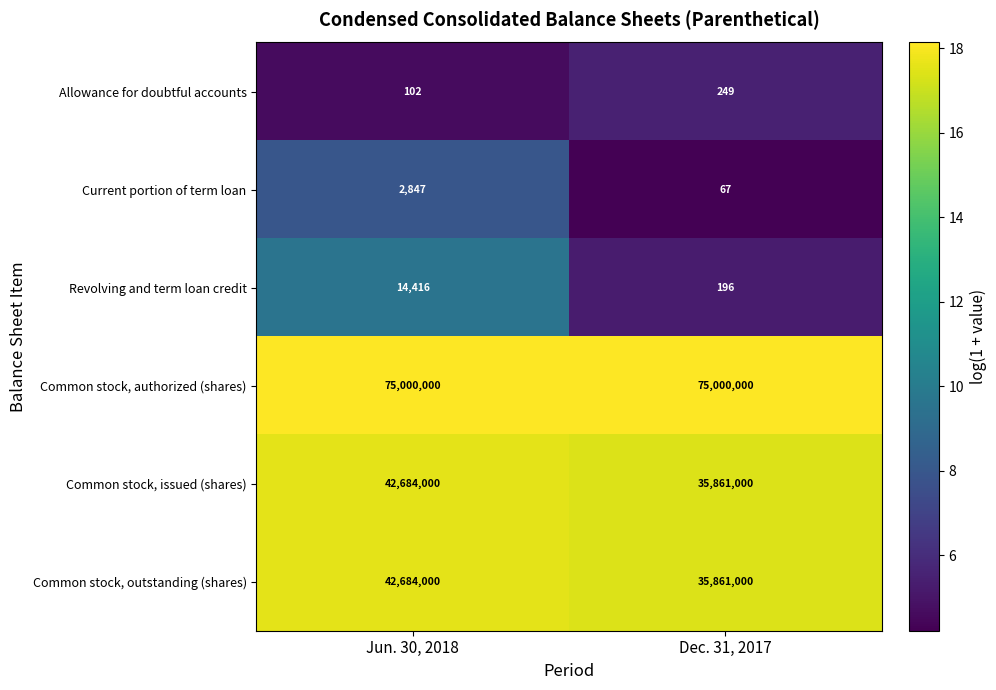

At which category is the sum across all series the highest?

Jun. 30, 2018